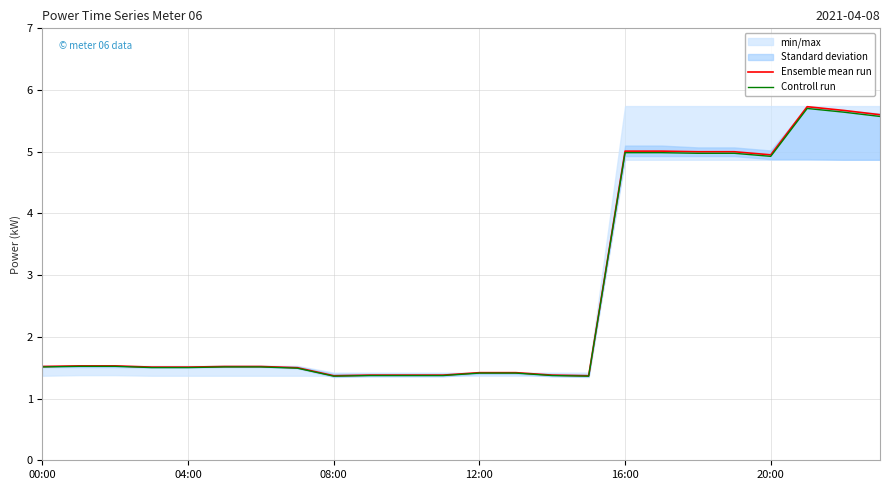

List the series in order of their overall mean, highest first.

Ensemble mean run, Controll run